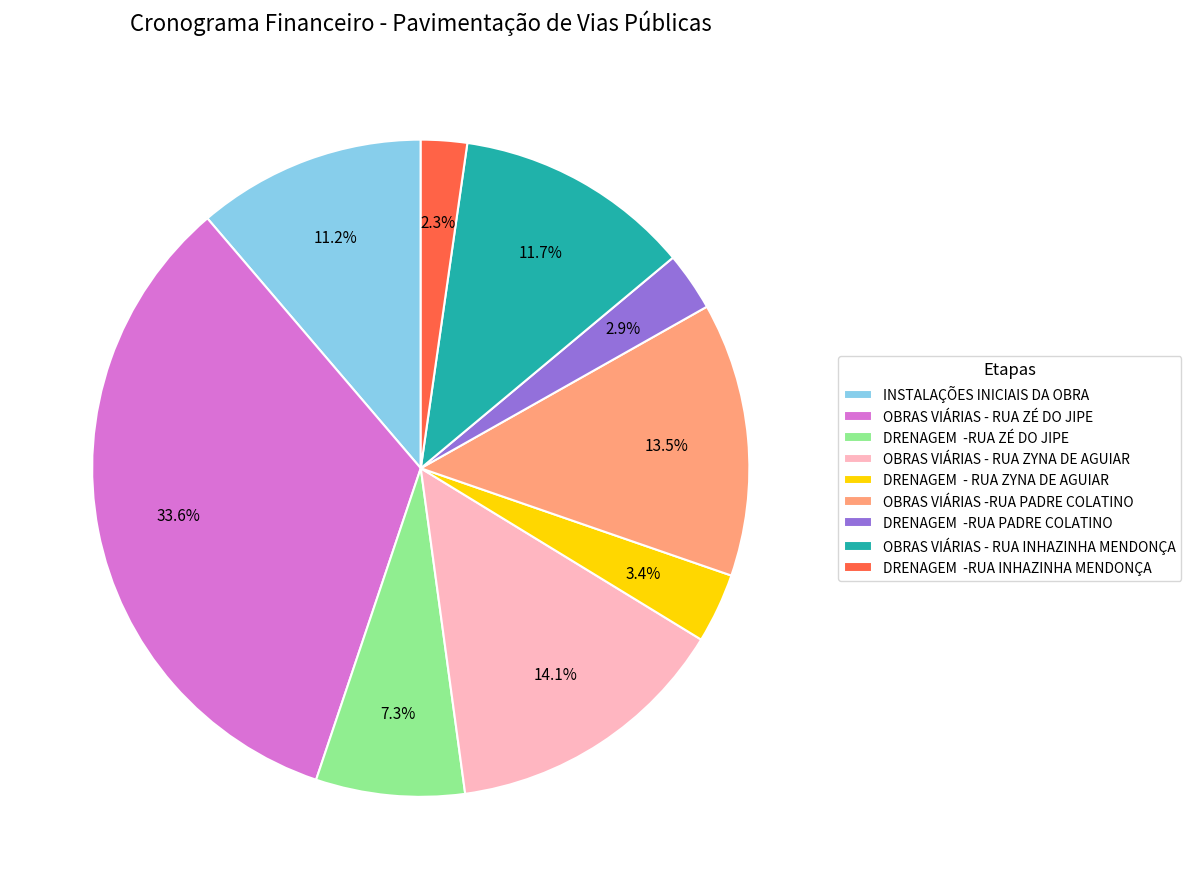

To the nearest percent, what is the difference between the largest and smallest slice percentages?

31%